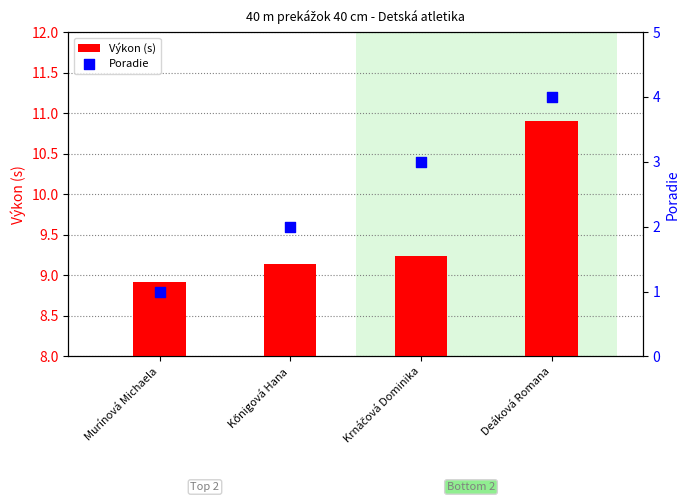

Which series has the largest total across all categories?

Výkon (s)